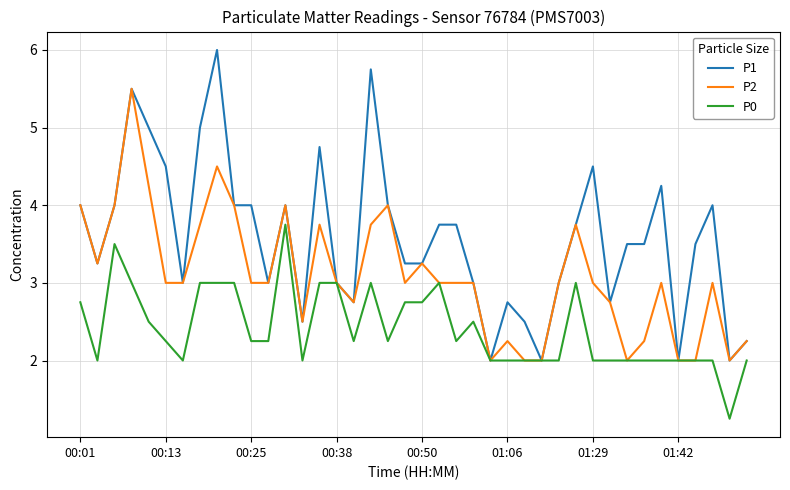

Rank the series by their maximum value, from highest to lowest.

P1, P2, P0